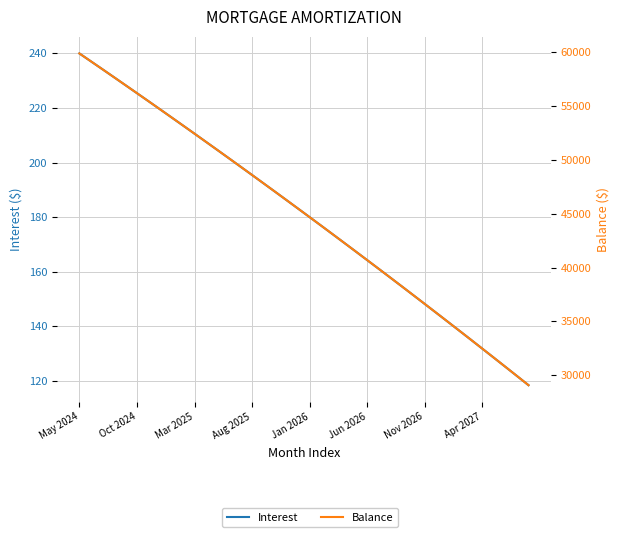

What is the approximate value of Balance at 31?

35791.0